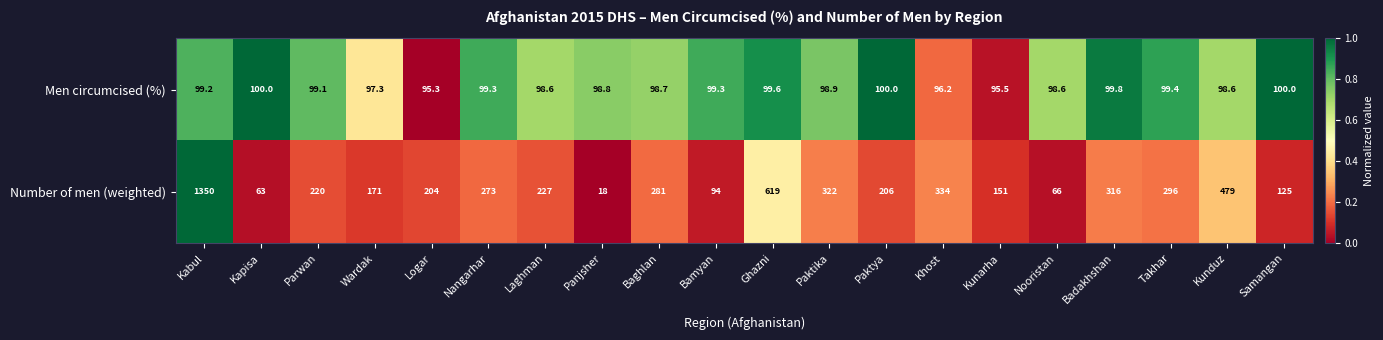

What is the difference between the highest and lowest values at Nooristan?

32.6